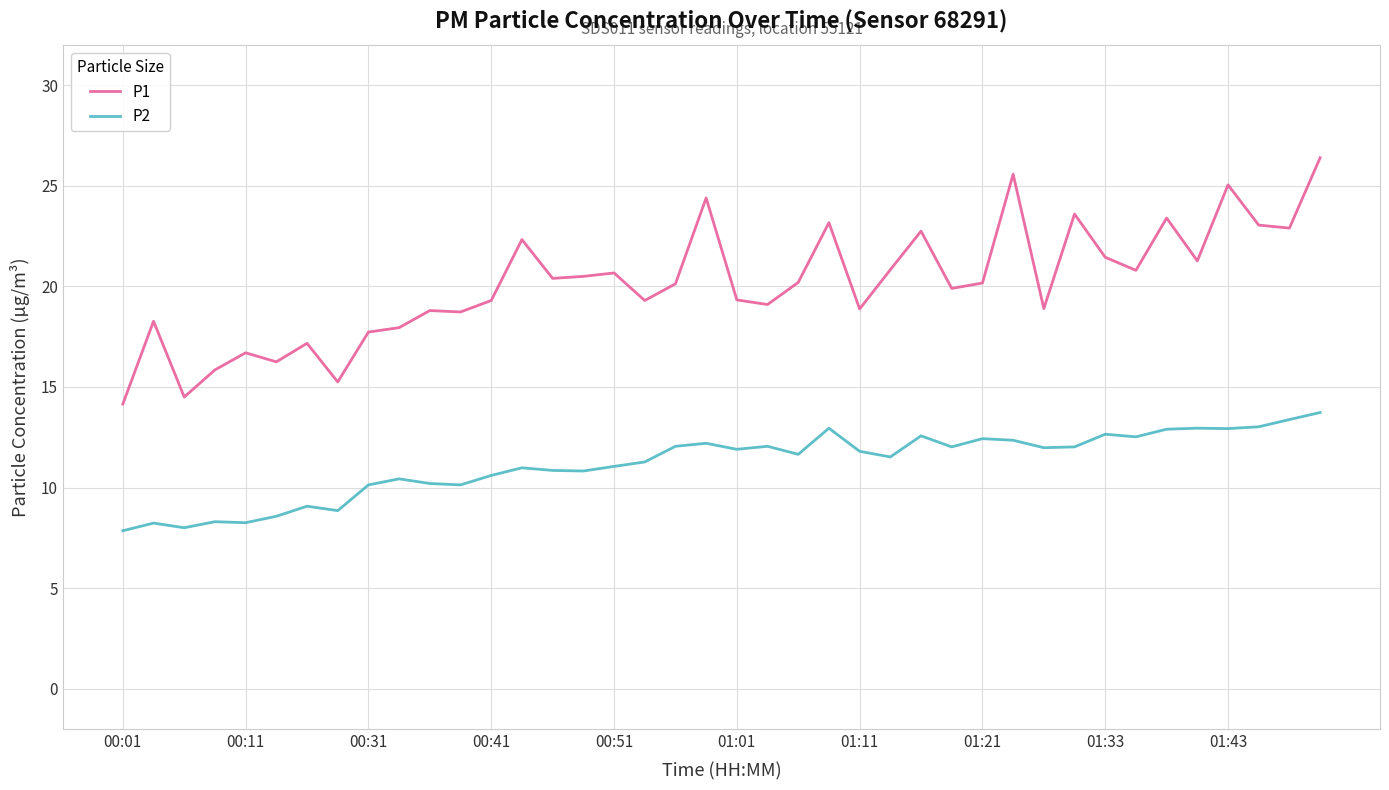

Which series has the largest total across all categories?

P1